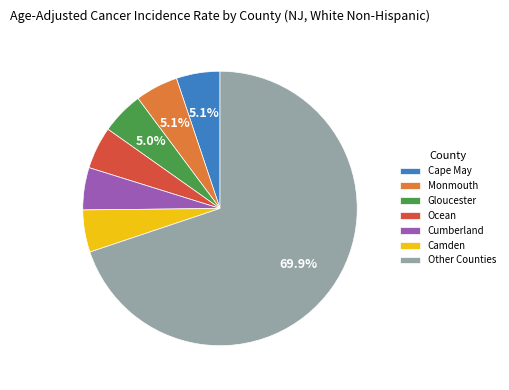

Does any single category account for the majority?

Yes